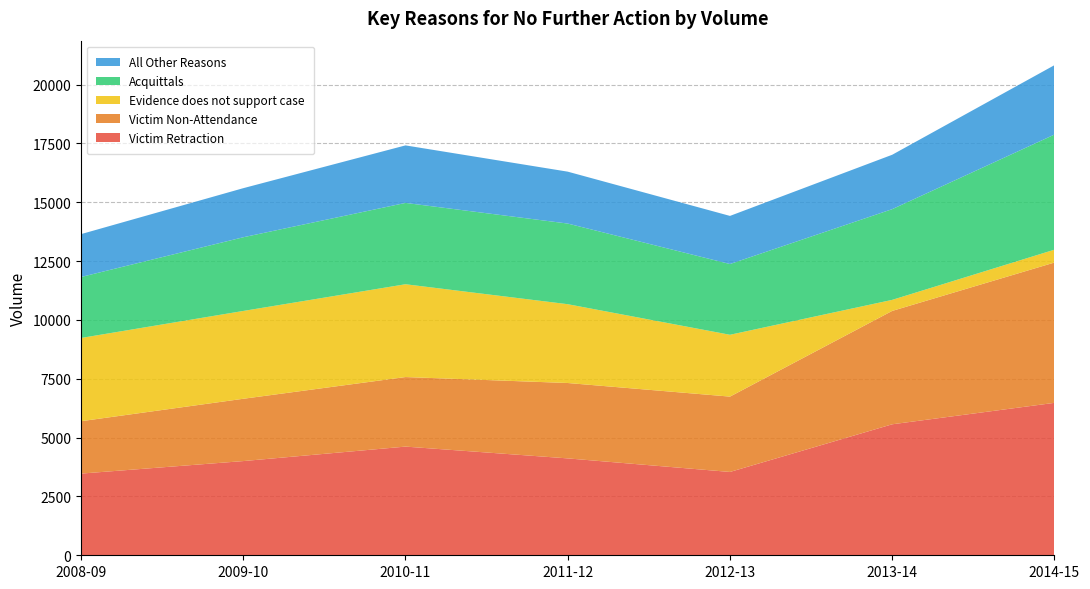

Reading right to left, list all the values displayed in this chart.

Victim Retraction: 6476	5565	3540	4116	4617	4002	3470
Victim Non-Attendance: 5961	4817	3201	3203	2955	2647	2226
Evidence does not support case: 546	469	2627	3348	3943	3731	3536
Acquittals: 4891	3854	3006	3426	3455	3131	2591
All Other Reasons: 2948	2311	2044	2205	2444	2085	1821